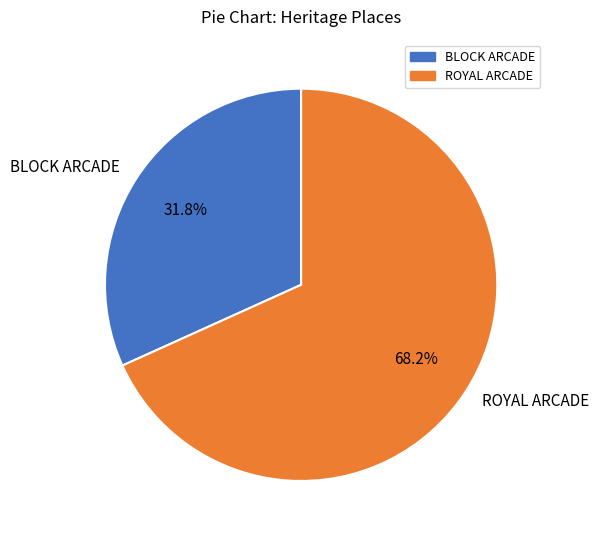

Does BLOCK ARCADE account for over 50% of the chart?

No